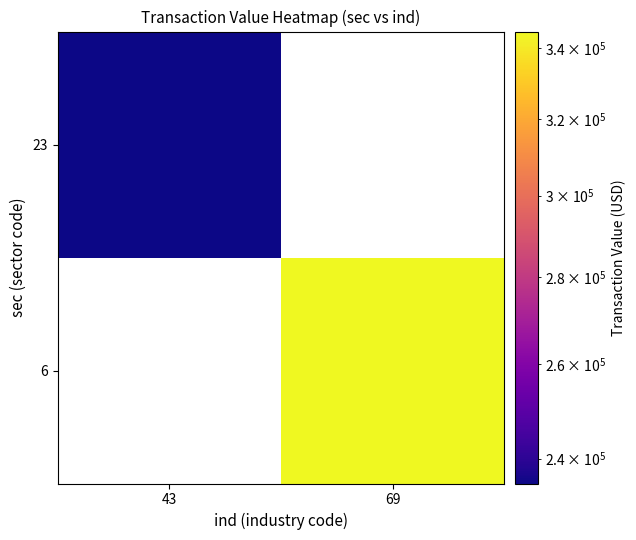

Is it true that 23 equals 234992.0 at 43?

True